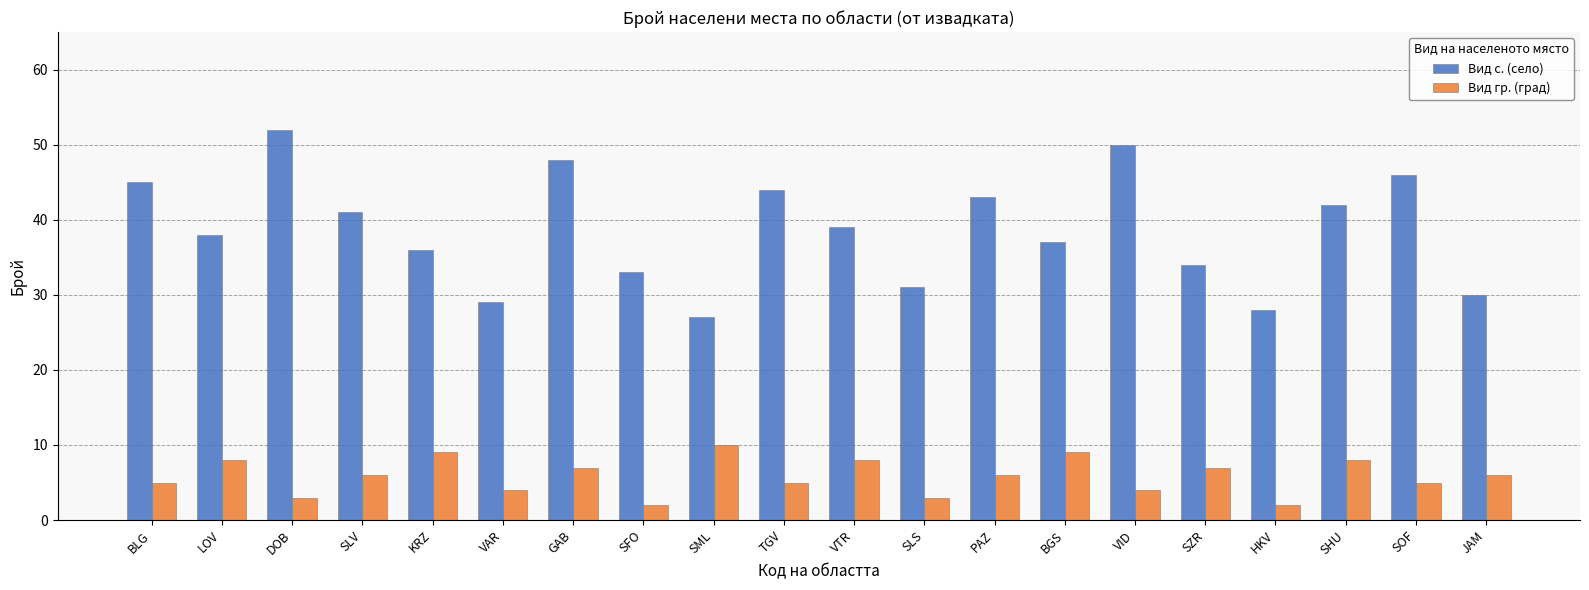

What is the label of the 18th bar from the right?

DOB